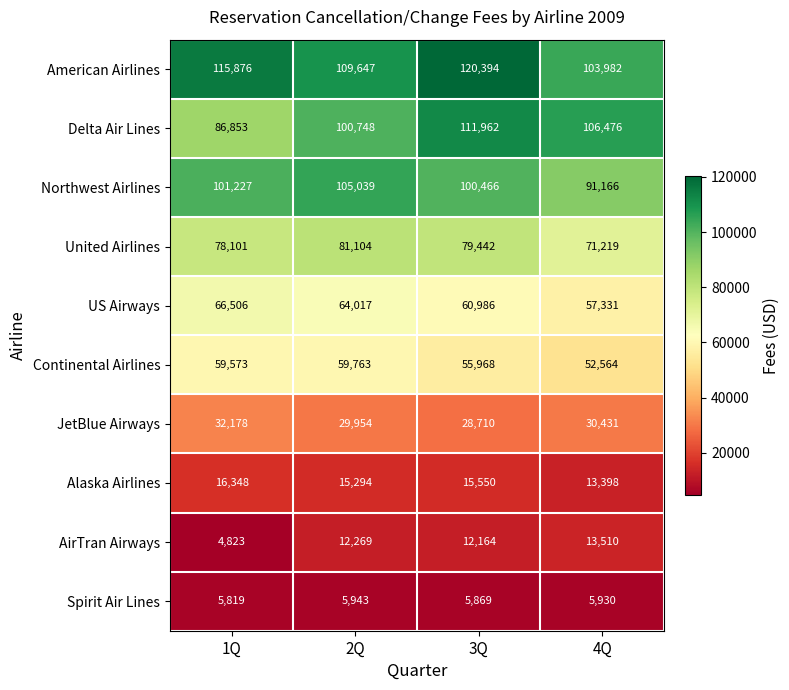

Where does the Alaska Airlines series first go above 15550?

1Q